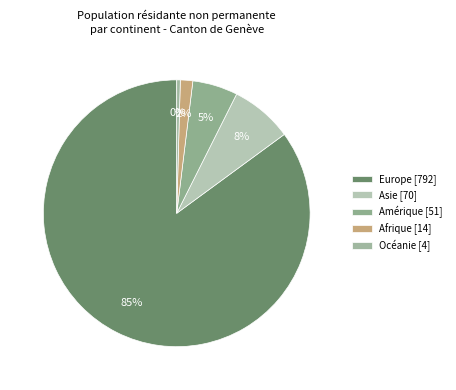

Does Amérique account for over 50% of the chart?

No